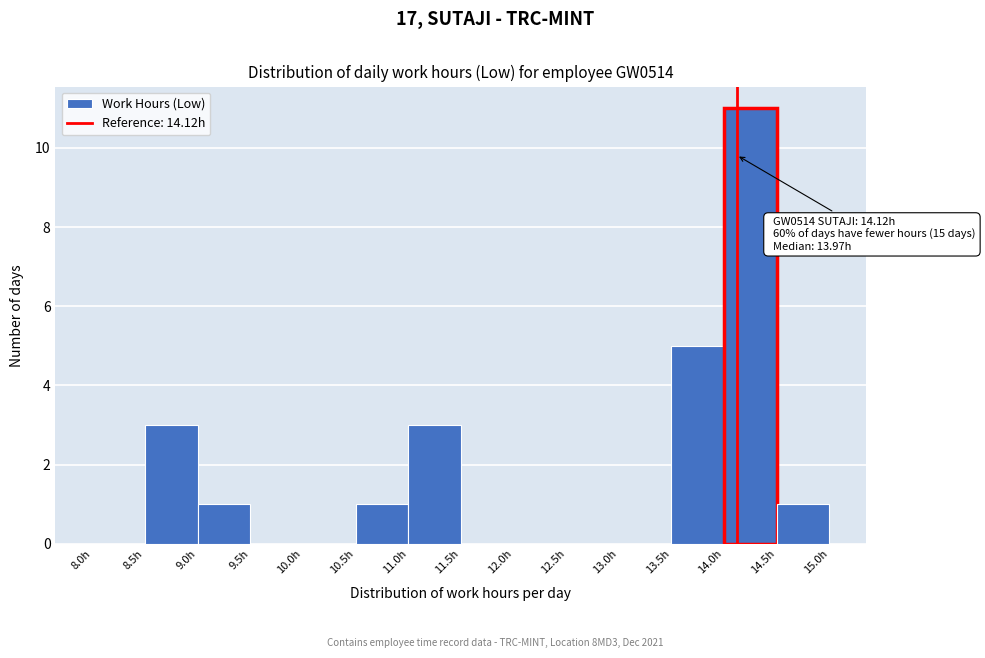

Over which range of the x-axis is the bar tallest?

14.0 to 14.5